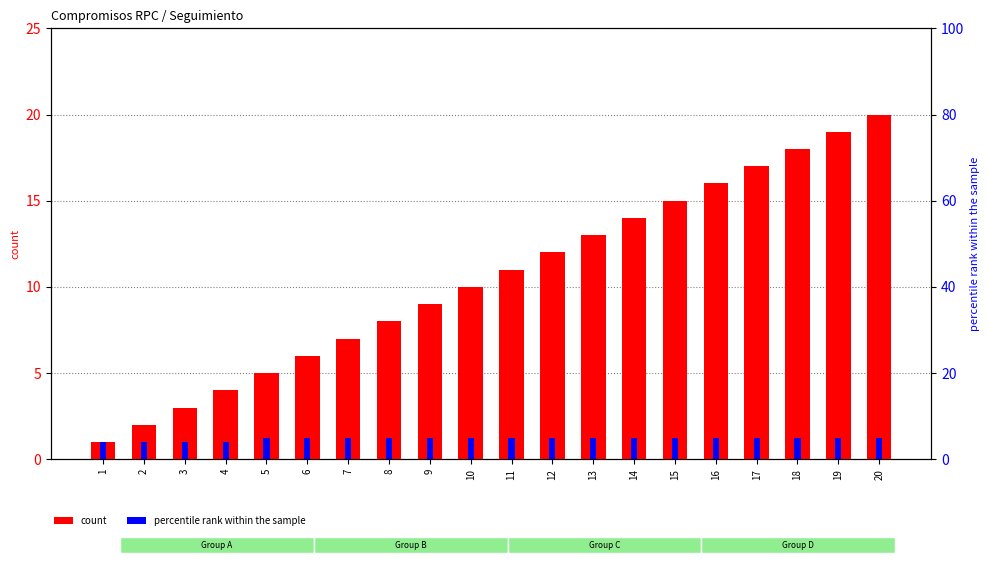

What is the value of the percentile rank within the sample bar at the 9th from the left?

5